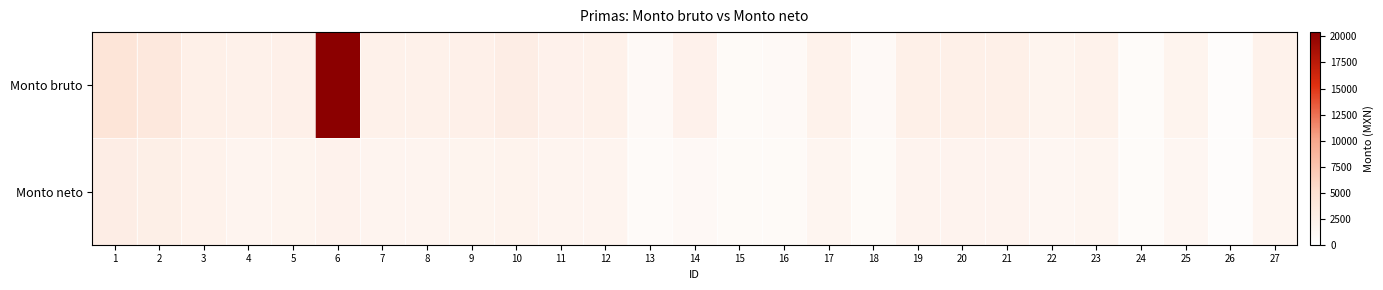

How many distinct data groups are displayed?

2